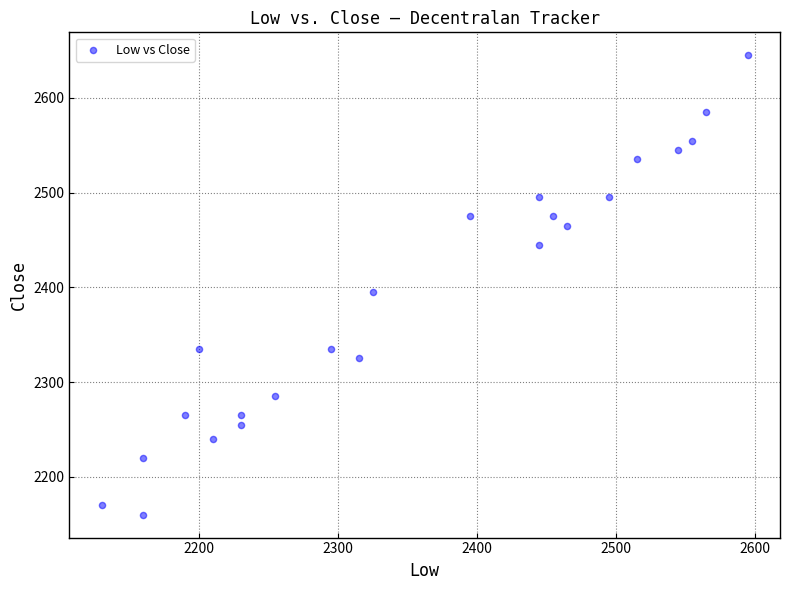

What Y value in the scatter plot is closest to 2402?

2395